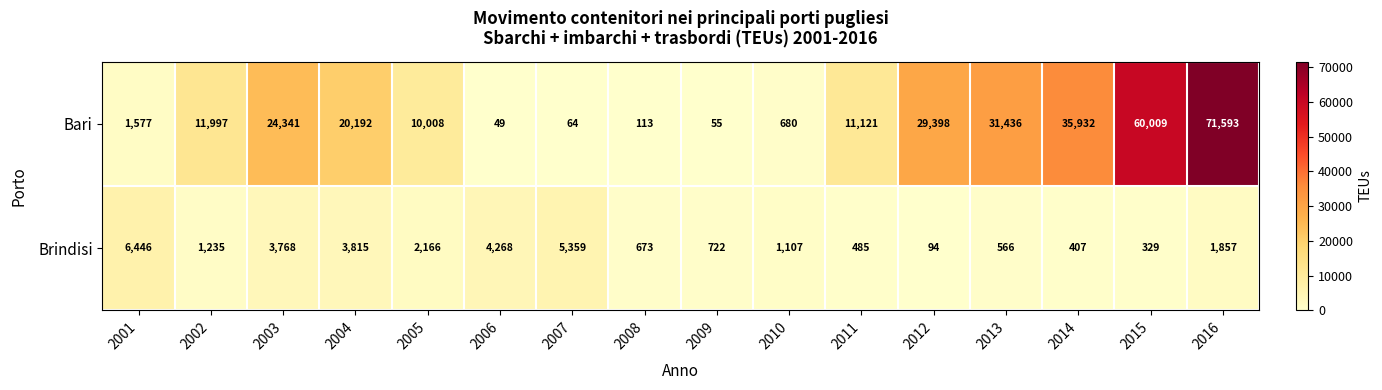

The Bari series shows 24341 at 2003. True or false?

True